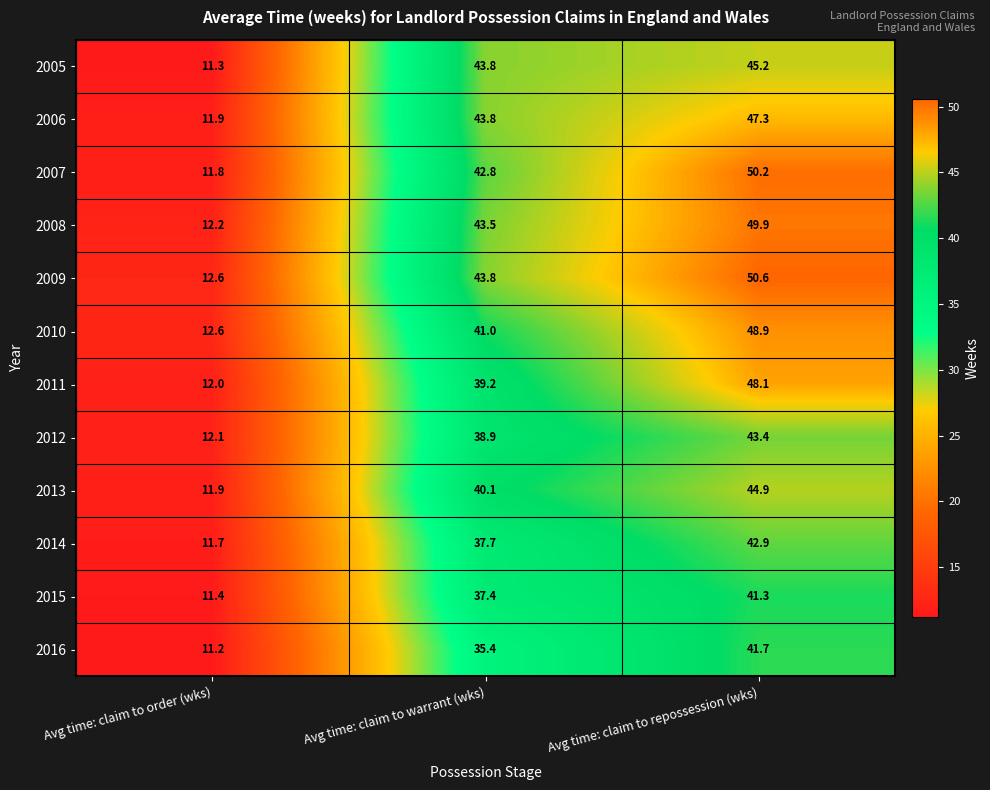

What is the difference between the maximum and second lowest values in the 2006 series?

3.5